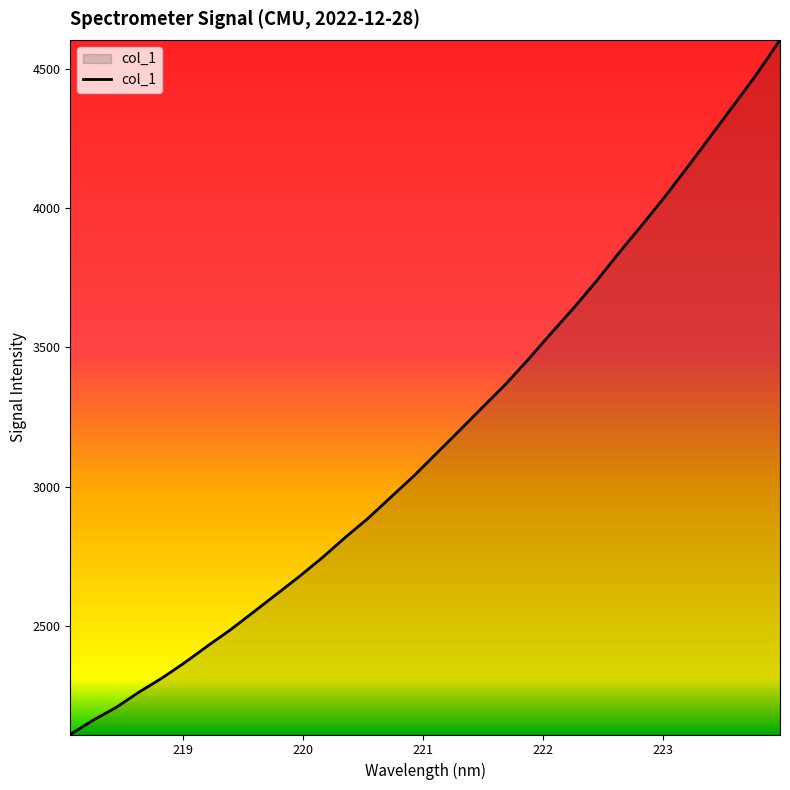

What is the smallest value displayed?

2111.6